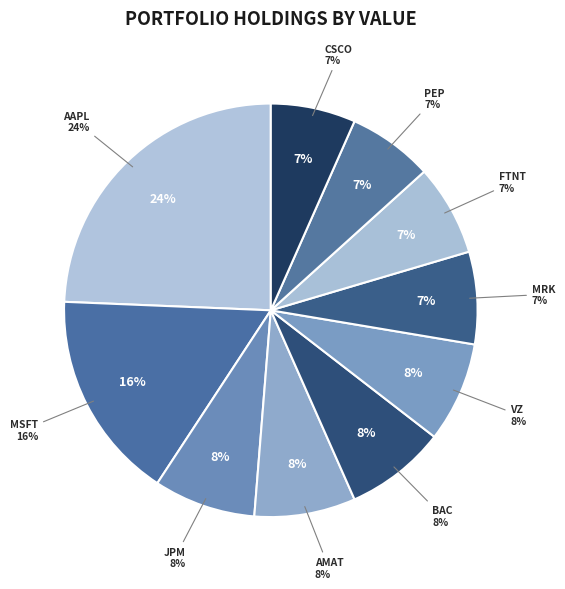

Rank the categories by value from highest to lowest.

AAPL, MSFT, JPM, AMAT, BAC, VZ, MRK, FTNT, PEP, CSCO